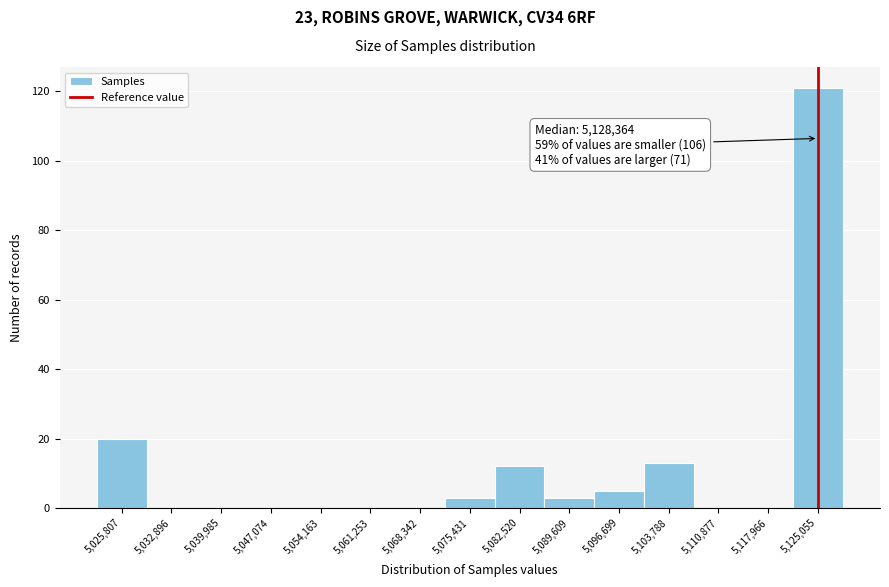

Reading right to left, list all the values displayed in this chart.

5,125,055=121	5,117,966=0	5,110,877=0	5,103,788=13	5,096,699=5	5,089,609=3	5,082,520=12	5,075,431=3	5,068,342=0	5,061,253=0	5,054,163=0	5,047,074=0	5,039,985=0	5,032,896=0	5,025,807=20